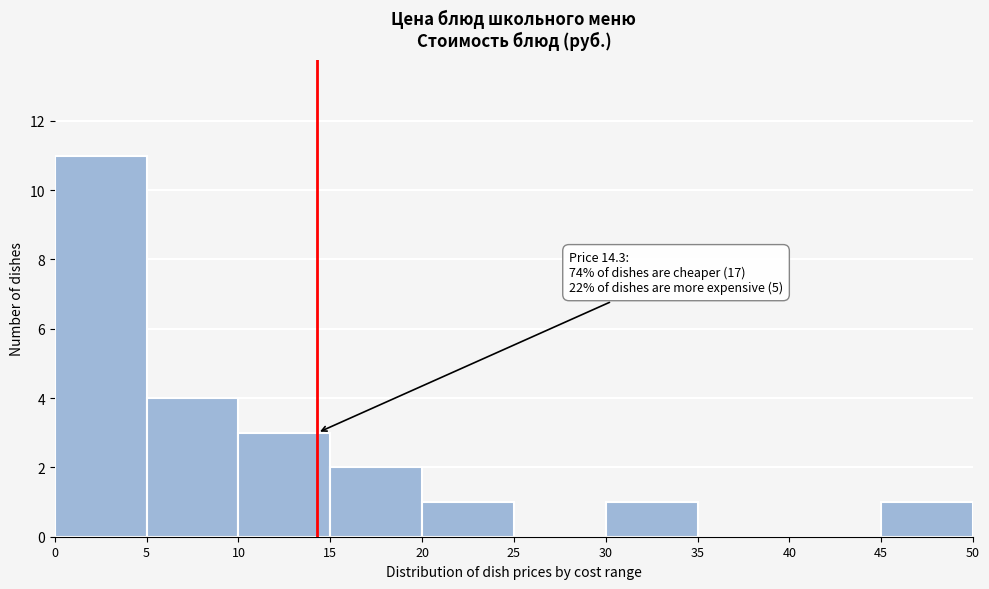

Over which range of the x-axis is the bar tallest?

0 to 5